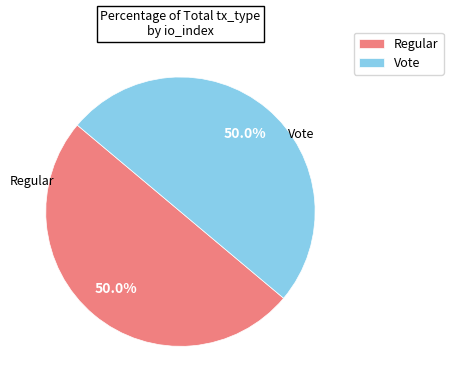

What is the ratio of the value at Vote to the value at Regular?

1.0